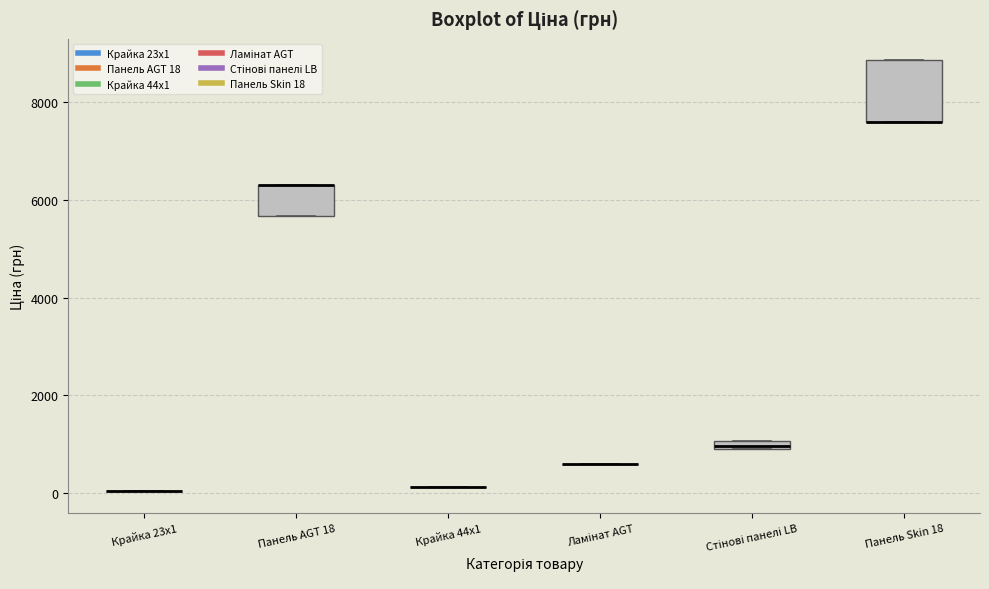

Which box is the tallest, from its lower edge to its upper edge?

Панель Skin 18